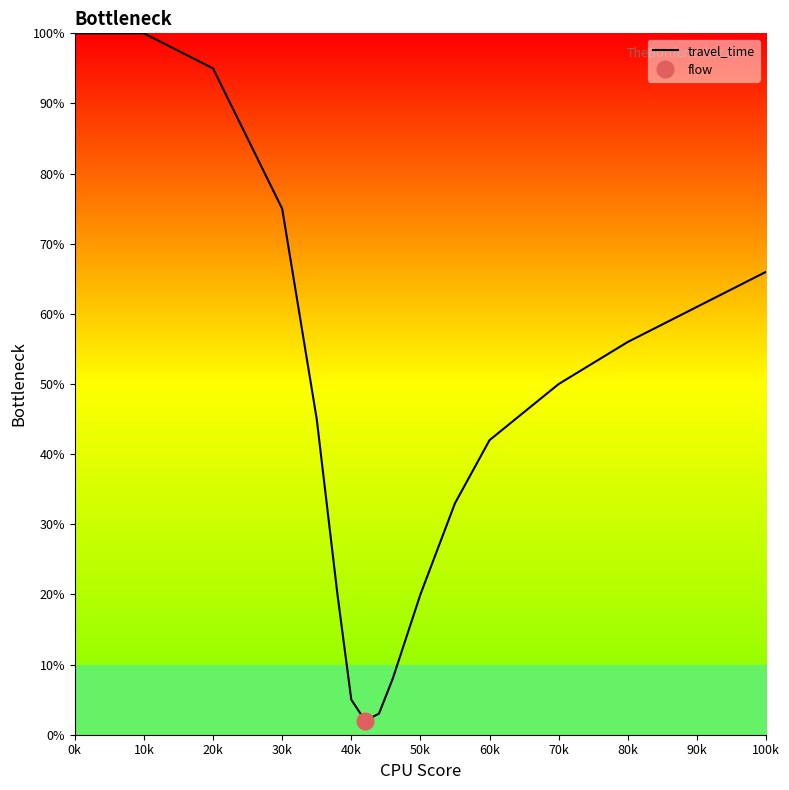

What is the value of the 5th point from the left?

45